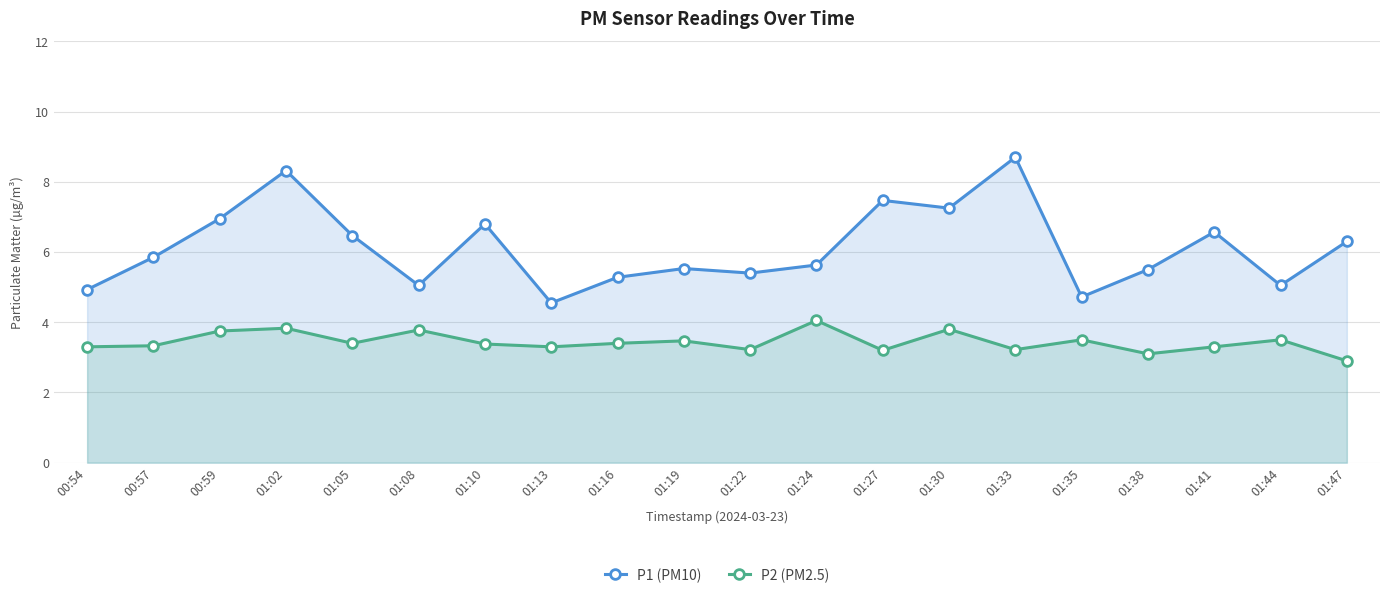

What are all the series names shown in the legend?

P1 (PM10), P2 (PM2.5)